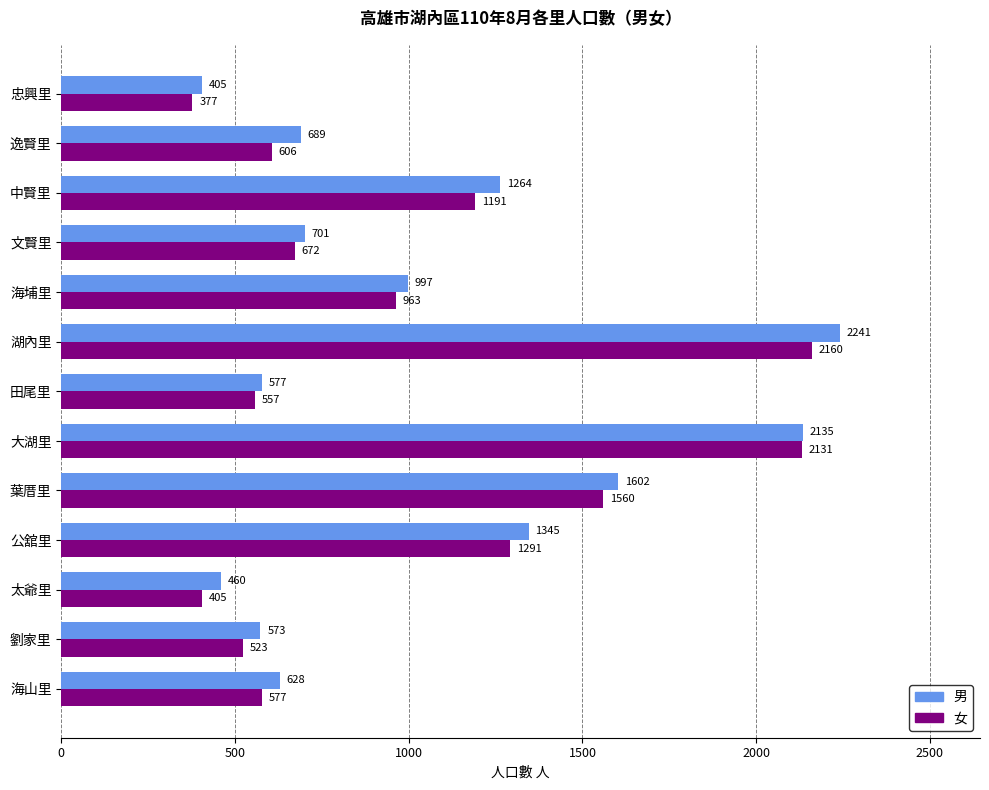

Which category has the highest value in the 男 series?

湖內里